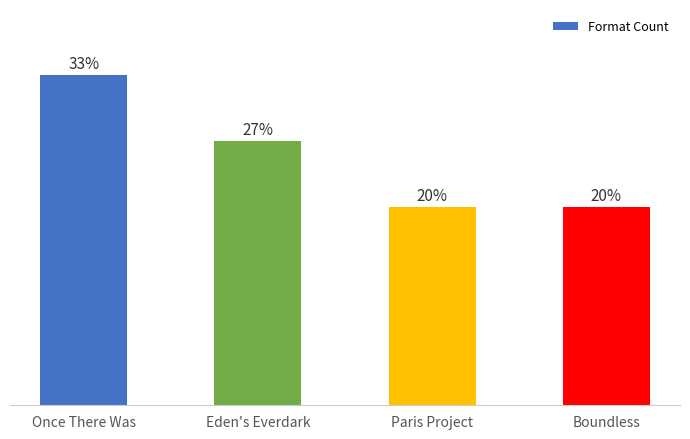

The chart shows a value of 1 at Eden's Everdark. True or false?

False